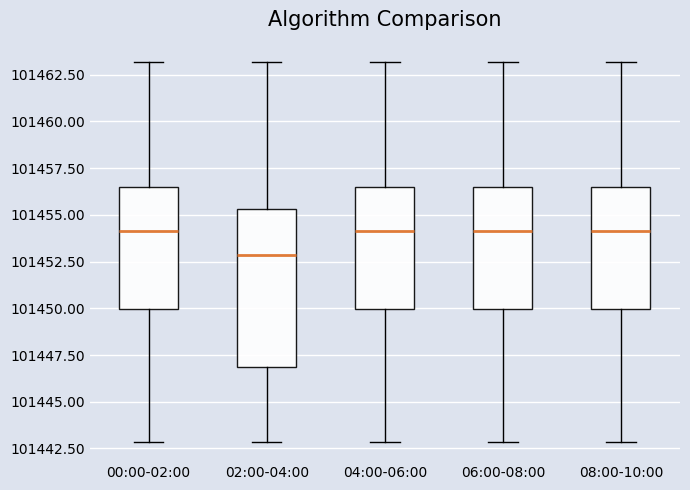

Comparing the boxes themselves (not the whiskers), which one is the tallest?

02:00-04:00